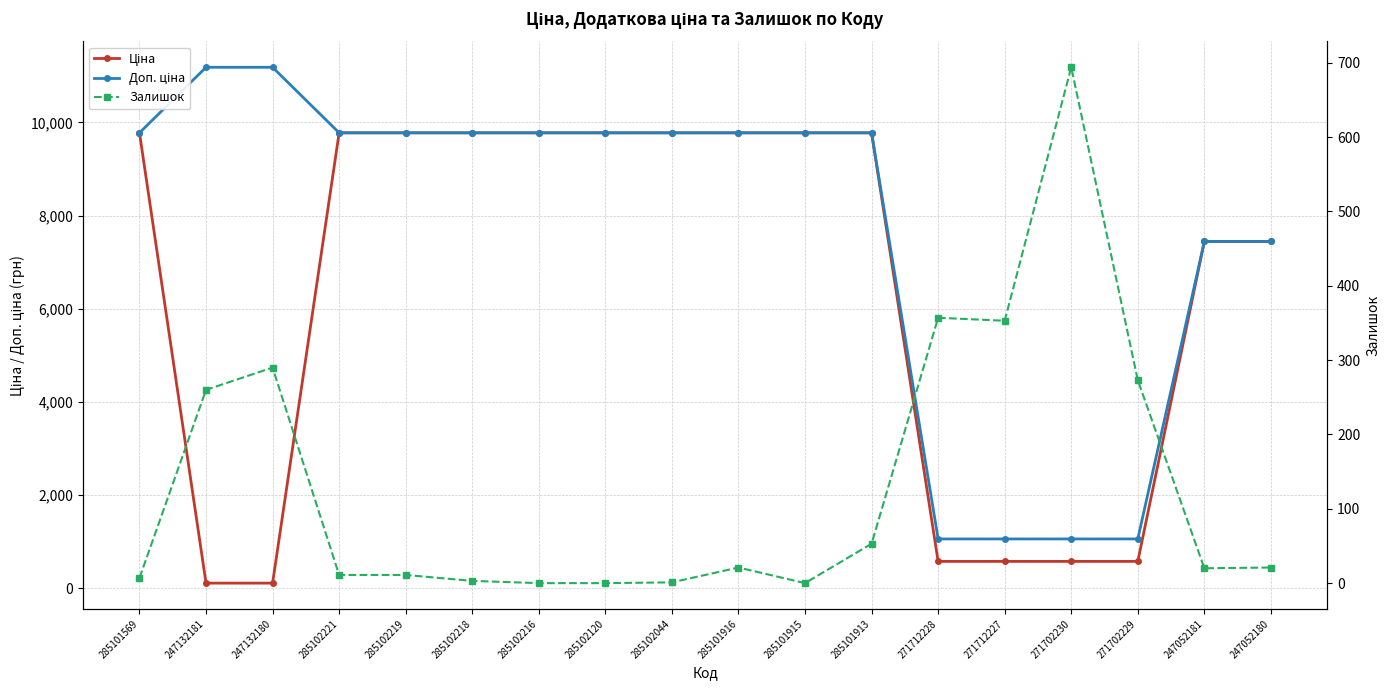

What are all the series names shown in the legend?

Ціна, Доп. ціна, Залишок